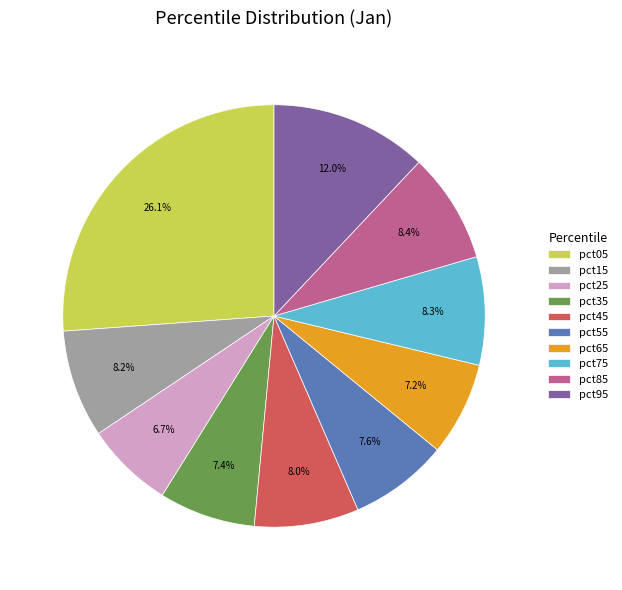

Which category has the biggest portion of the pie?

pct05